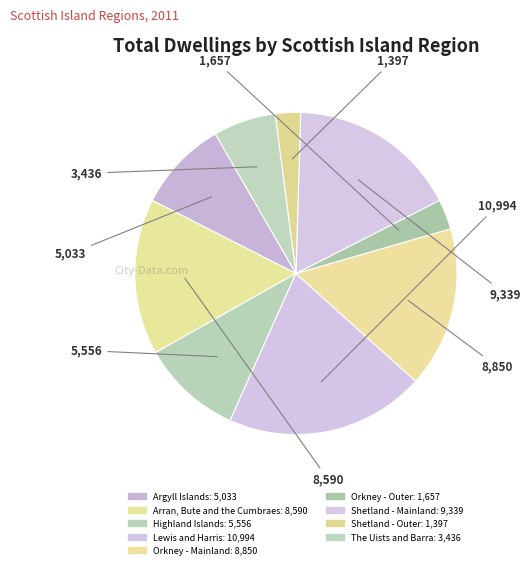

Which has a higher value, Shetland - Mainland or The Uists and Barra?

Shetland - Mainland